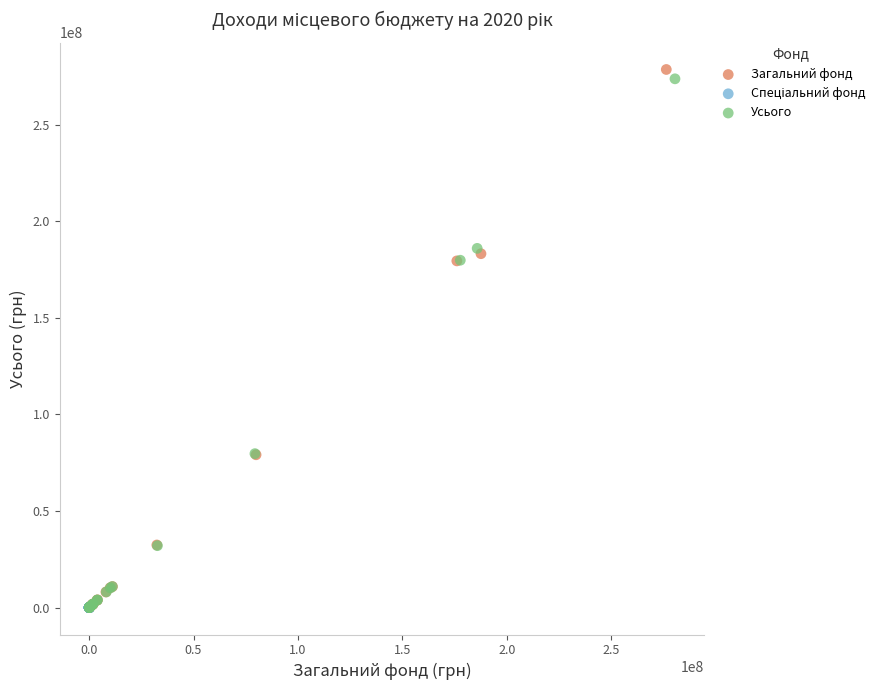

Which series has the largest Y range (max minus min)?

Загальний фонд